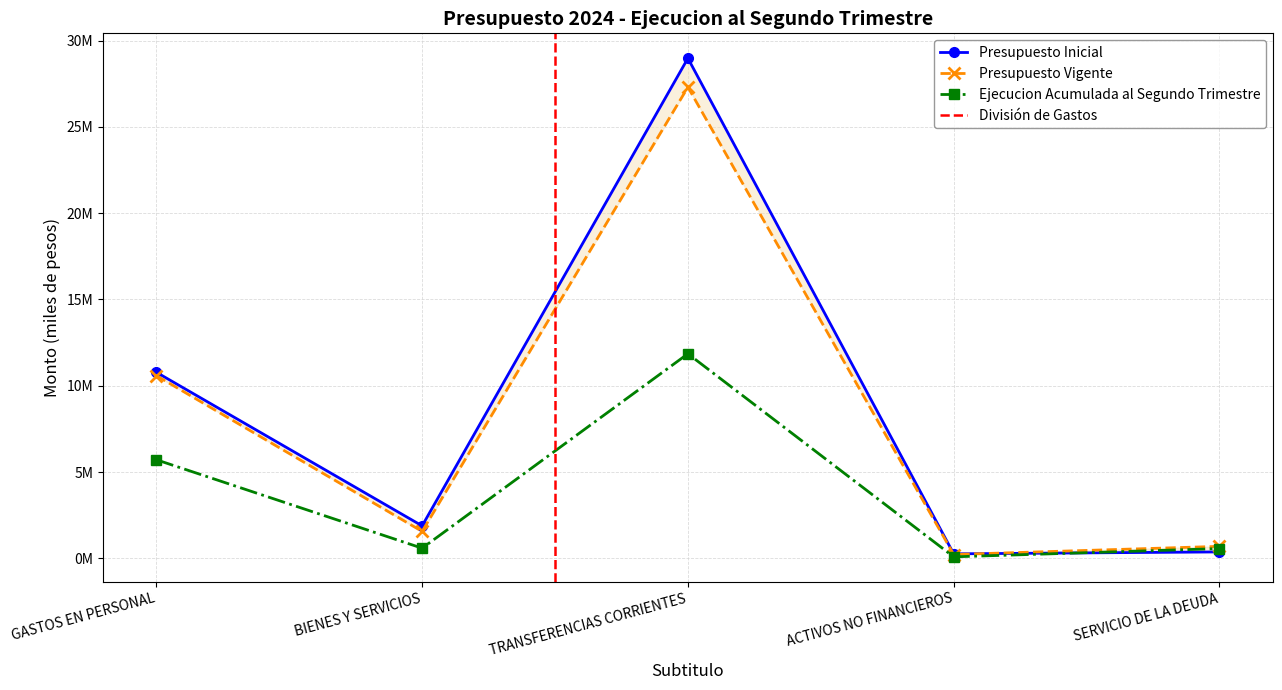

At TRANSFERENCIAS CORRIENTES, list the series in order from largest to smallest.

Presupuesto Inicial, Presupuesto Vigente, Ejecucion Acumulada al Segundo Trimestre